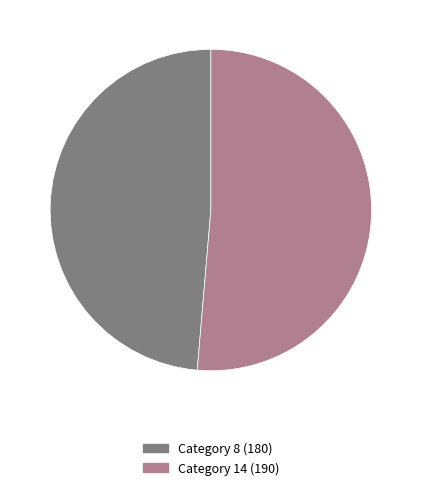

Is there a majority slice in this chart?

Yes